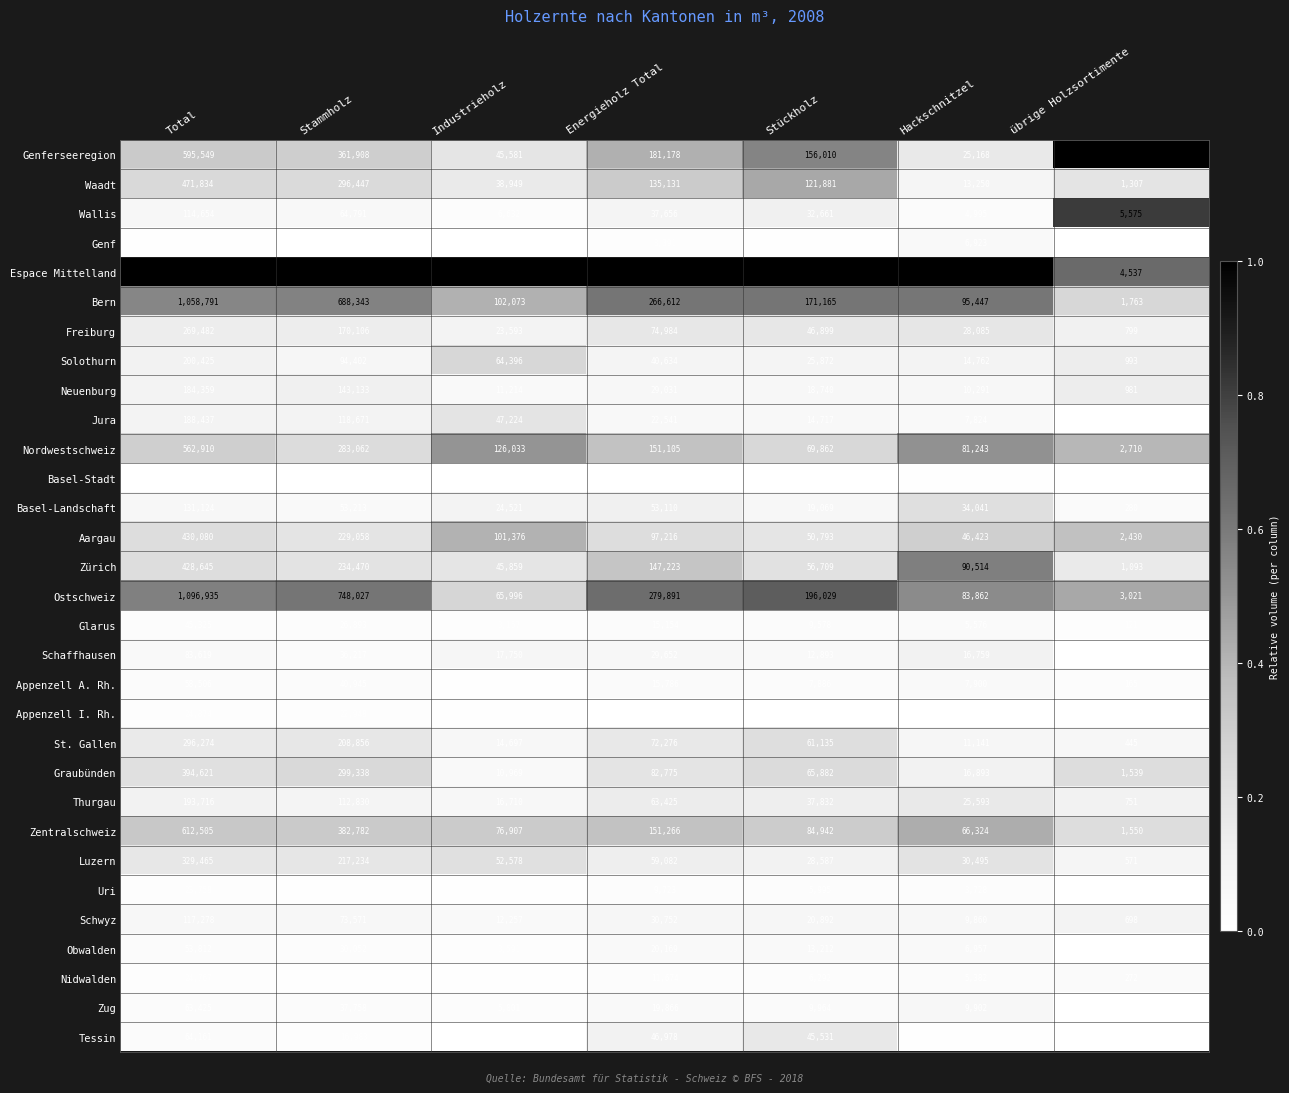

True or false: Espace Mittelland has a value of 4537 at übrige Holzsortimente.

True